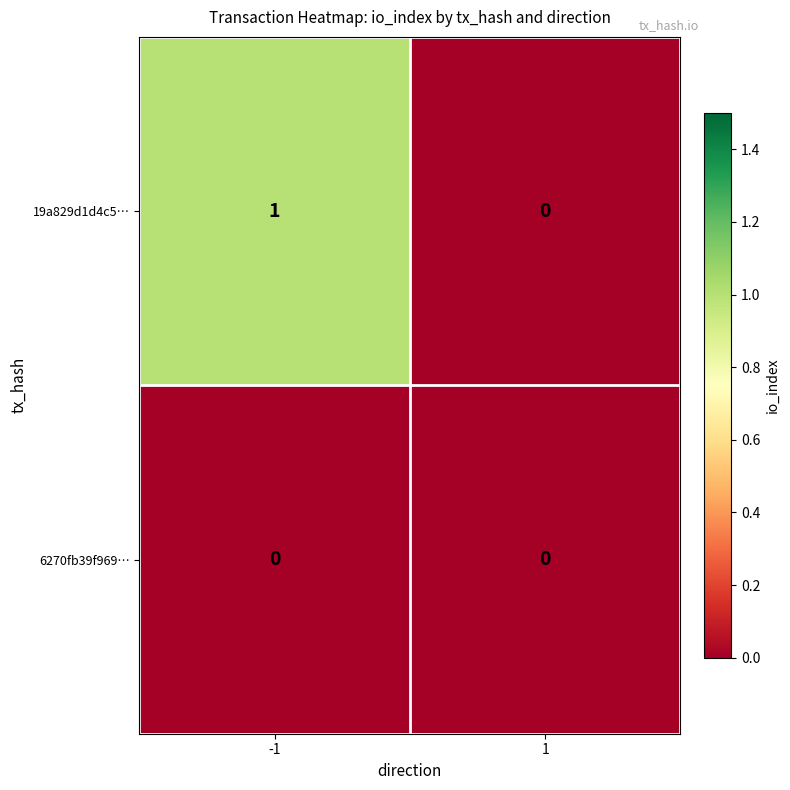

The value of 6270fb39f969… at 1 is 0. True or false?

True